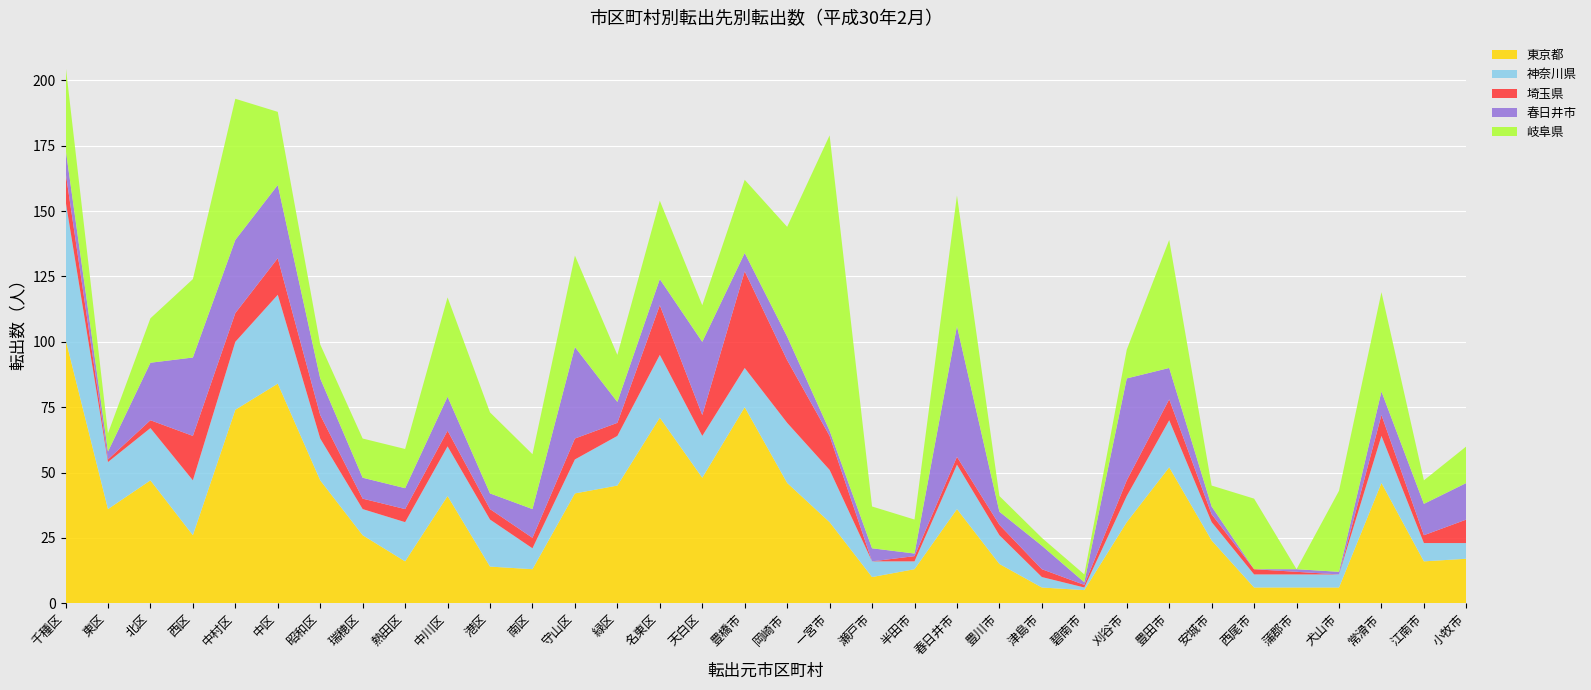

Reading left to right, transcribe all the data shown in this chart.

東京都: 101	36	47	26	74	84	47	26	16	41	14	13	42	45	71	48	75	46	31	10	13	36	15	6	5	31	52	24	6	6	6	46	16	17
神奈川県: 53	18	20	21	26	34	16	10	15	19	18	8	13	19	24	16	15	23	20	6	3	17	11	4	1	10	18	7	5	5	5	18	7	6
埼玉県: 11	1	3	17	11	14	9	4	5	6	4	4	8	5	19	8	37	24	13	0	2	3	4	3	1	6	8	3	2	1	0	8	3	9
春日井市: 9	3	22	30	28	28	14	8	8	13	6	11	35	8	10	28	7	9	2	5	1	50	5	9	1	39	12	3	0	1	1	9	12	14
岐阜県: 32	7	17	30	54	28	13	15	15	38	31	21	35	18	30	14	28	42	113	16	13	50	6	3	3	11	49	8	27	0	31	38	9	14